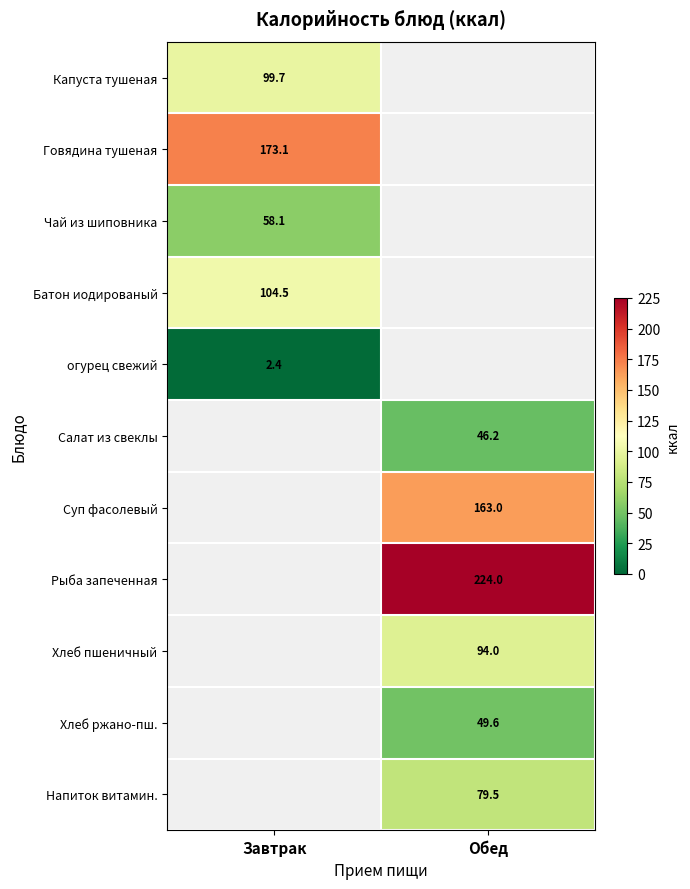

How many distinct data groups are displayed?

11